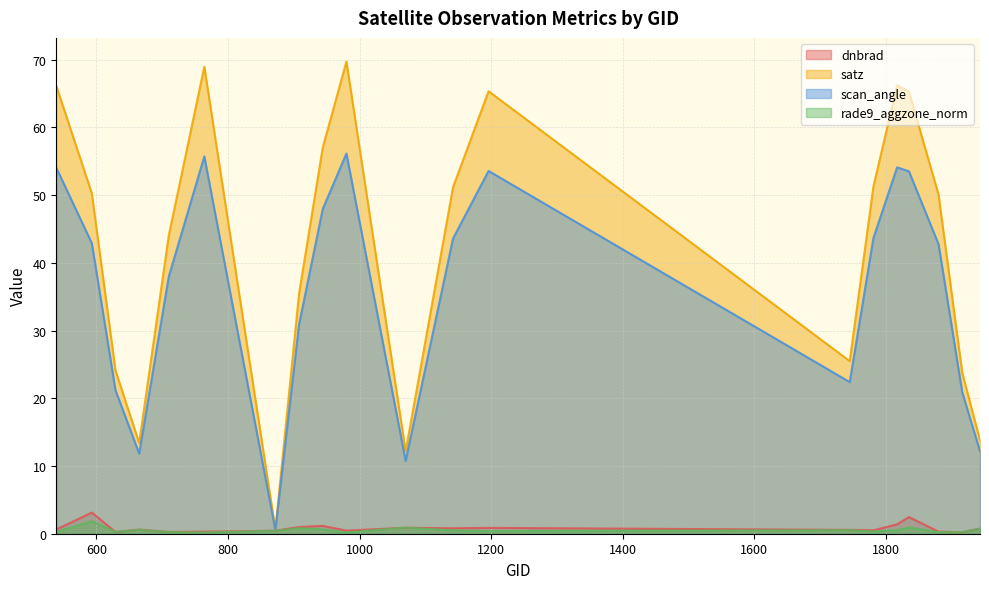

Which has a higher value, 1070 or 908?

908